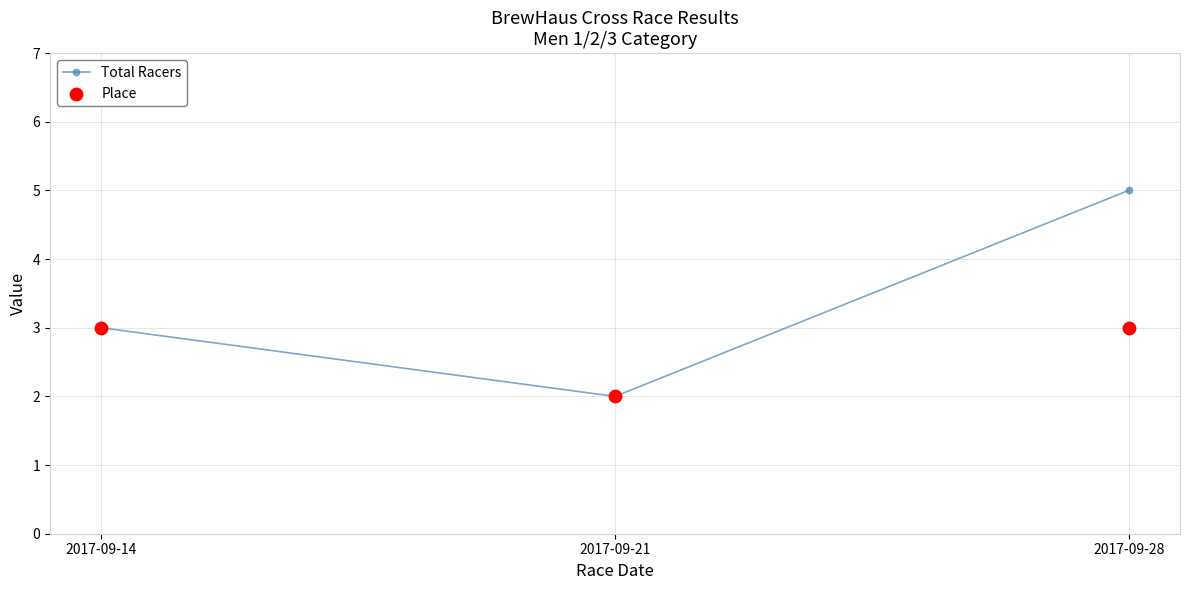

Which series has the widest spread of Y values?

Total Racers